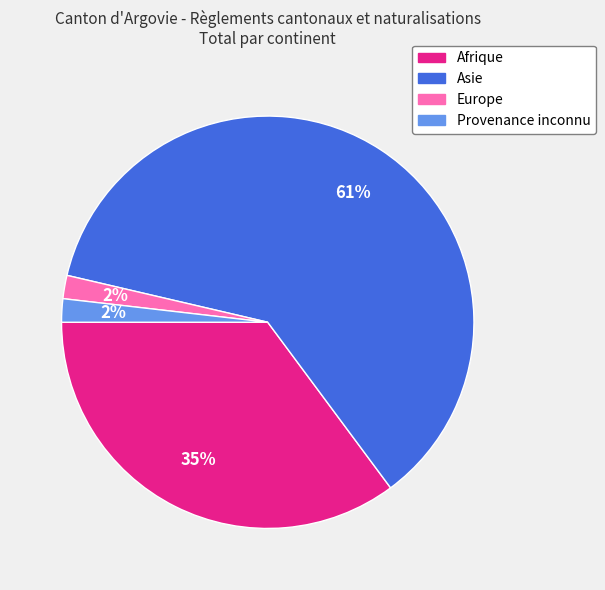

Combined, do Asie and Europe account for over 50%?

Yes